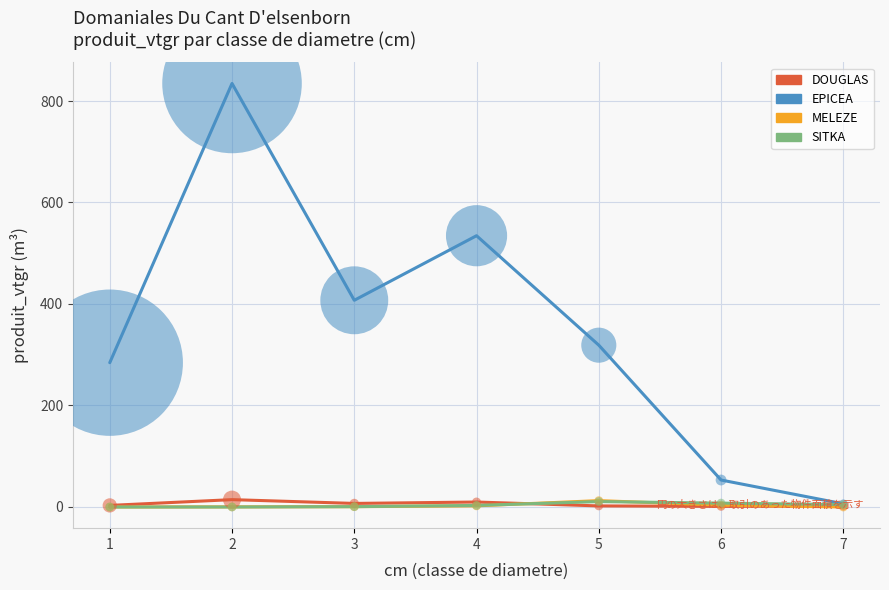

At which category is the sum across all series the highest?

2